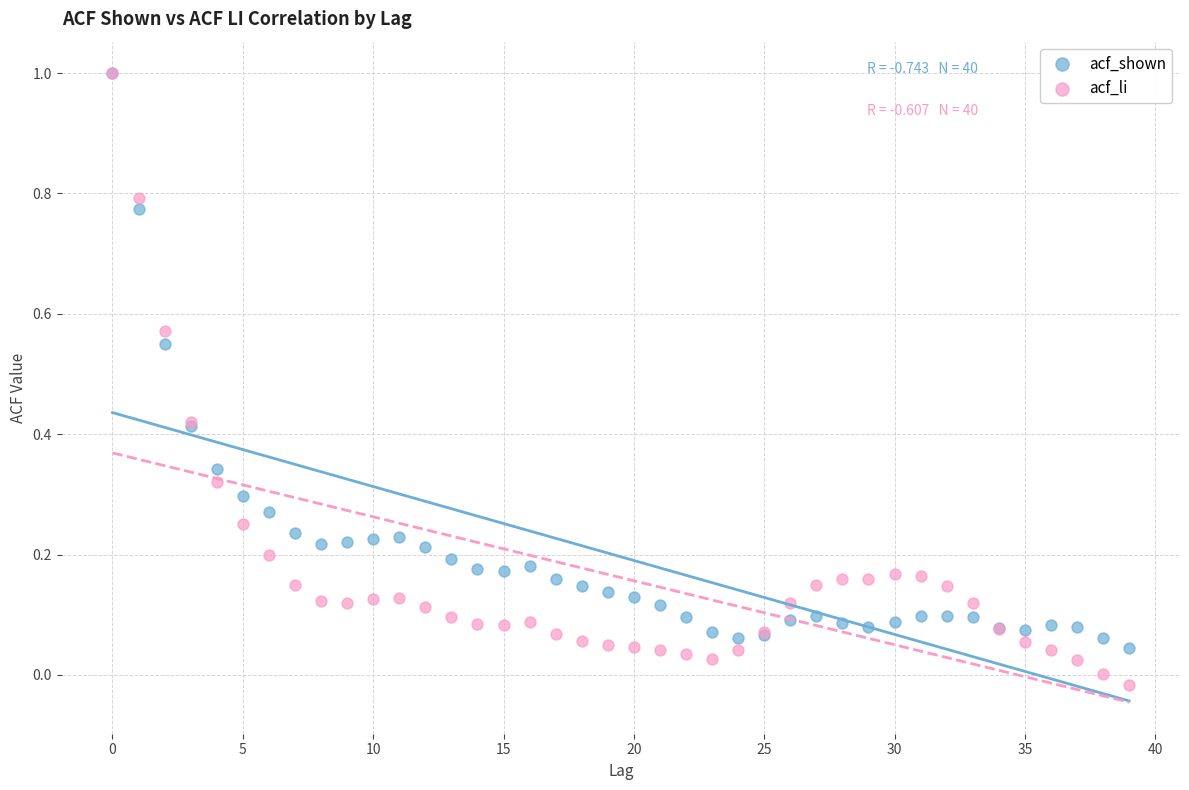

What are all the series names shown in the legend?

acf_shown, acf_li